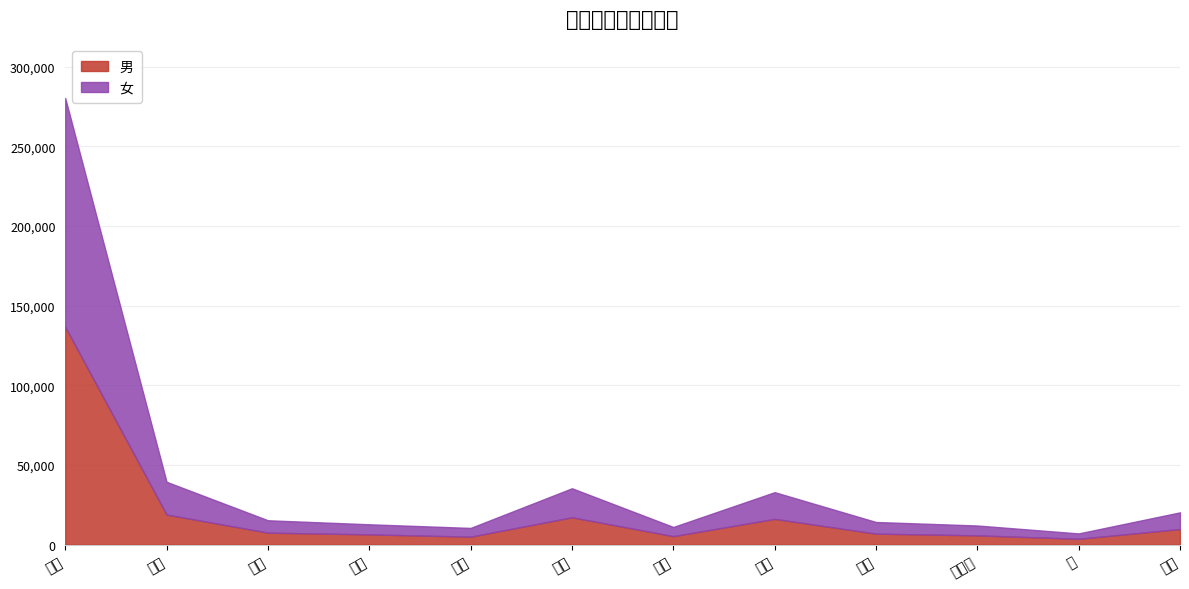

What is the difference between the maximum and minimum values in the 女 series?

140278